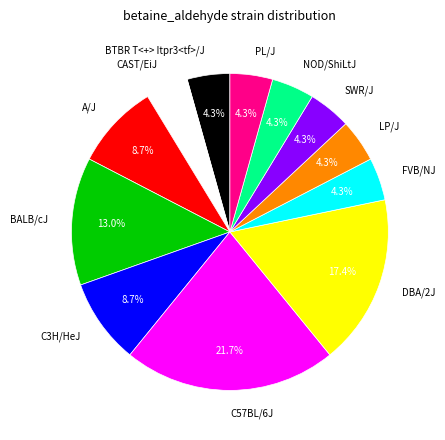

Is there any slice that represents more than half of the pie?

No